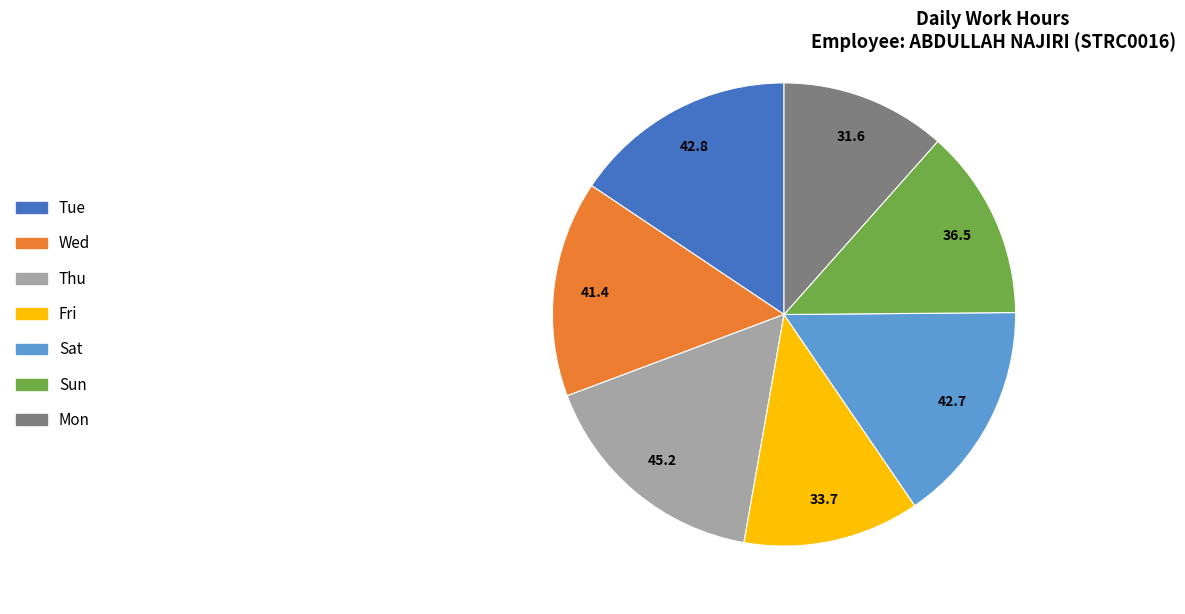

Does any single category account for the majority?

No